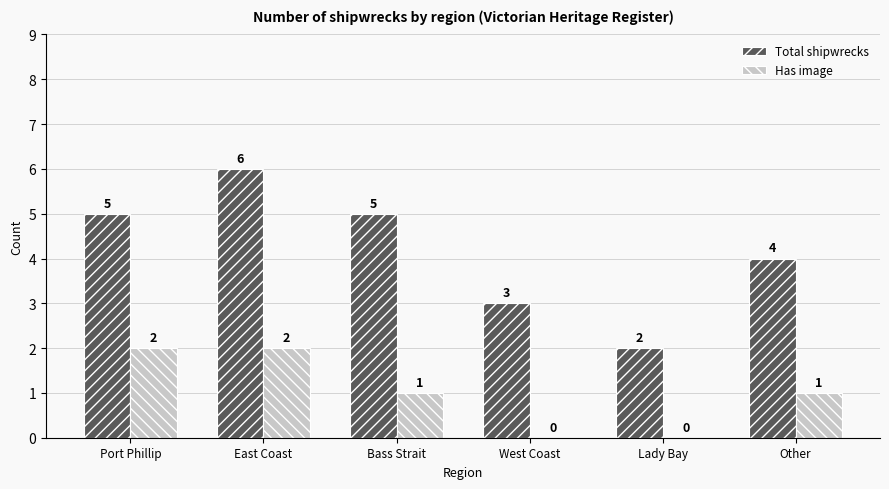

Between West Coast and Lady Bay, which series saw the biggest shift?

Total shipwrecks